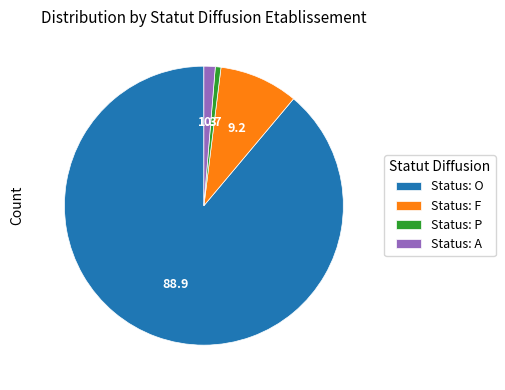

Is it true that Status: P is 11% of the pie?

False